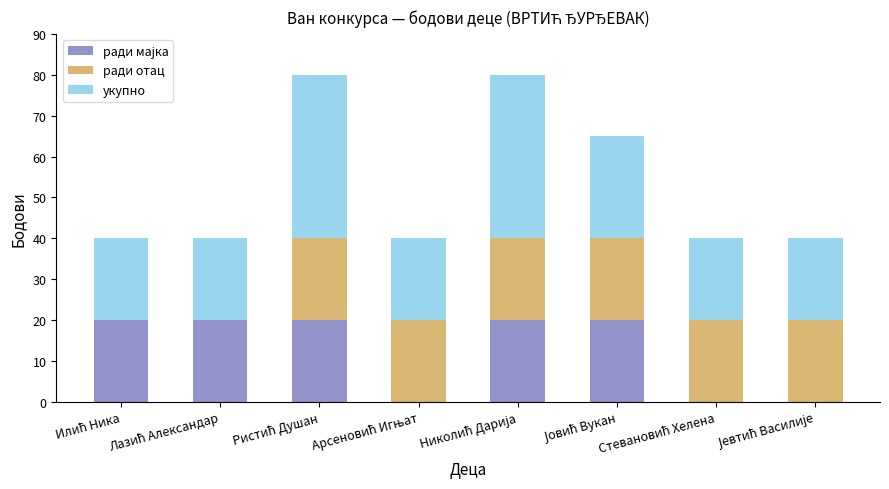

At Лазић Александар, list the series in order from smallest to largest.

ради отац, ради мајка, укупно